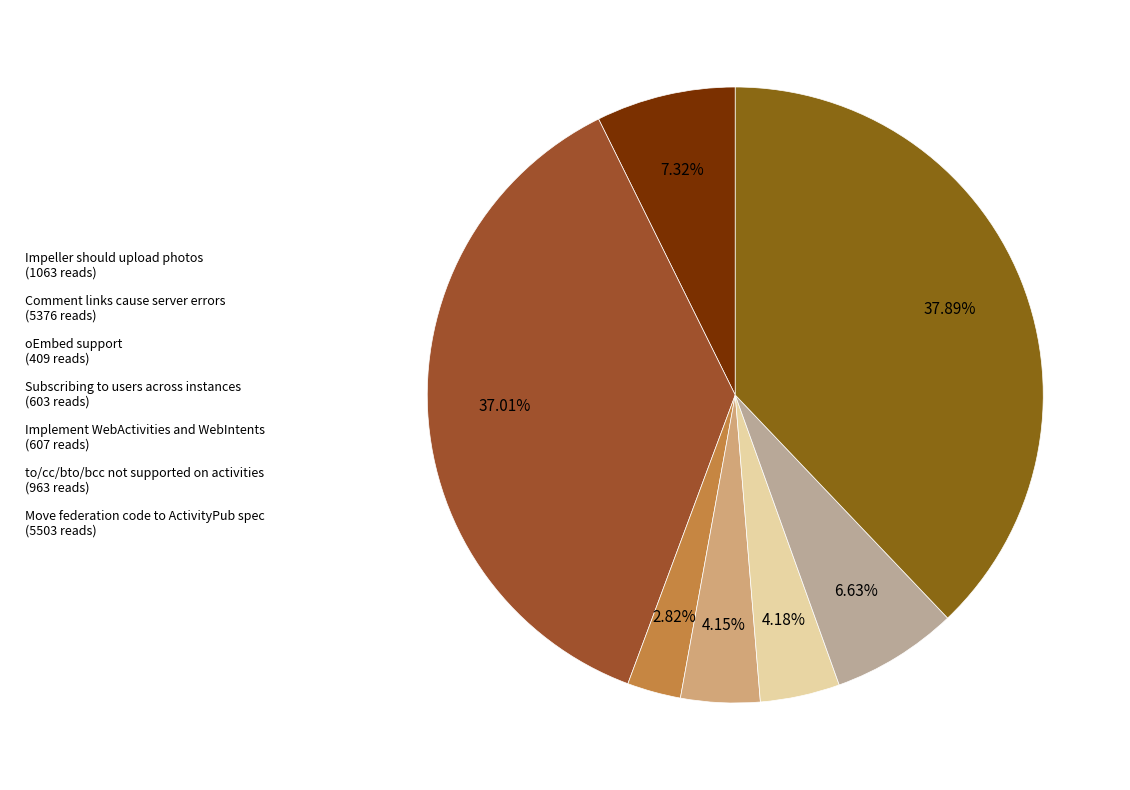

Which slice is the largest?

Move federation code to ActivityPub spec